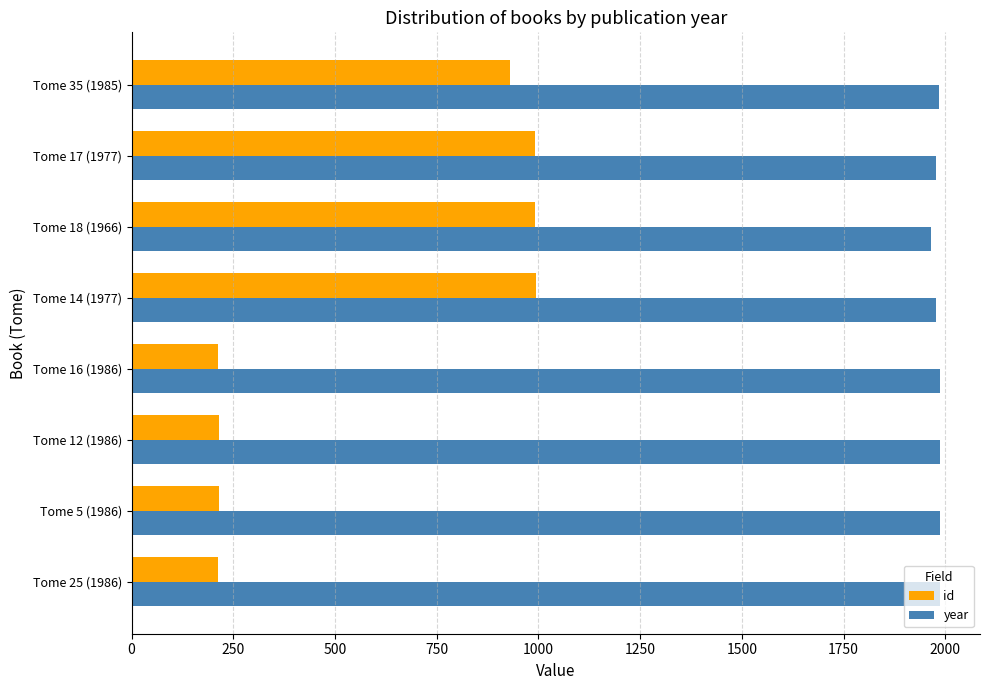

The year series shows 3213 at Tome 12 (1986). True or false?

False